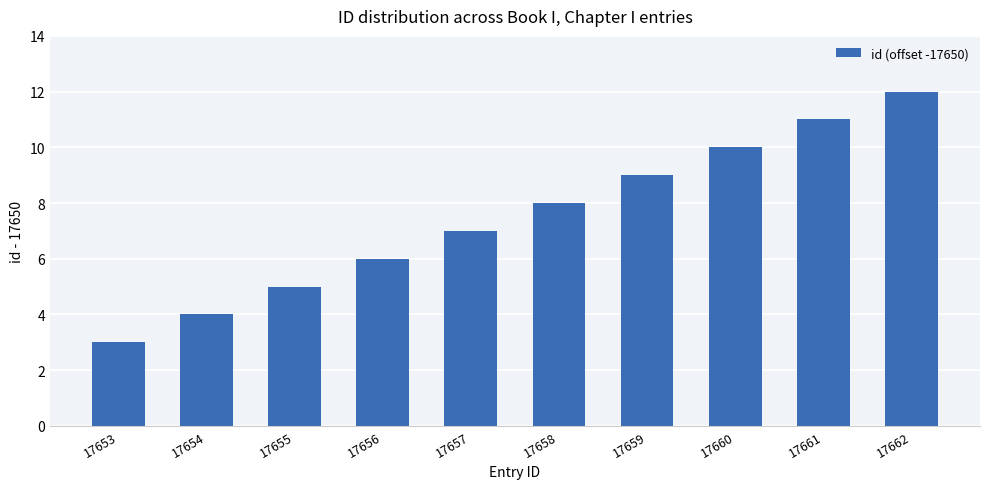

The value at 17661 is 6. True or false?

False